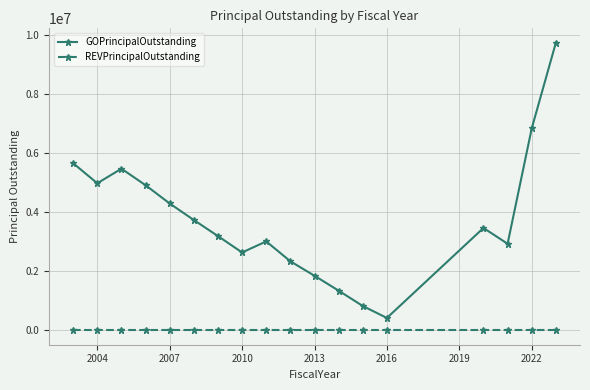

Which series has the largest range (max minus min)?

GOPrincipalOutstanding